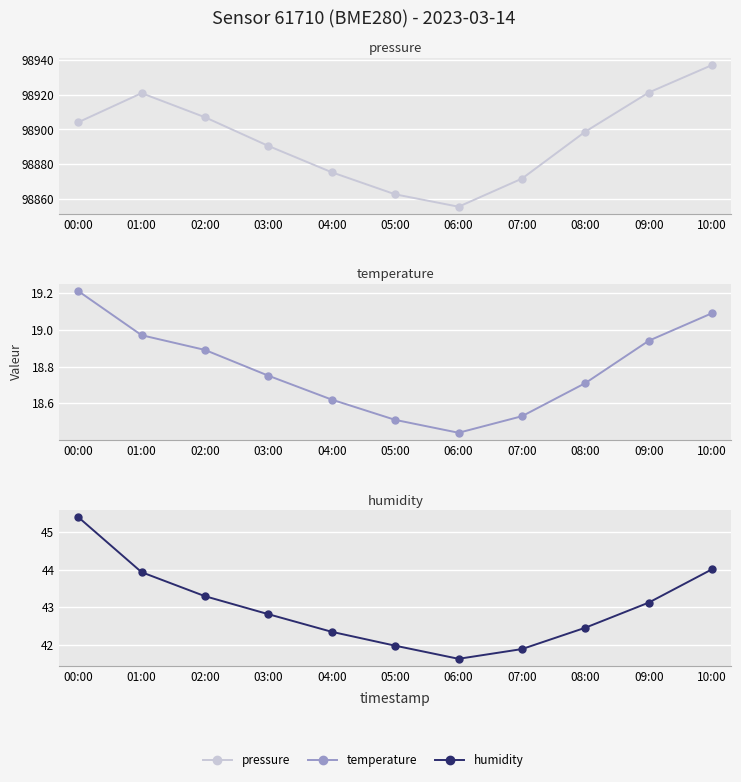

True or false: temperature and humidity intersect in this chart.

False